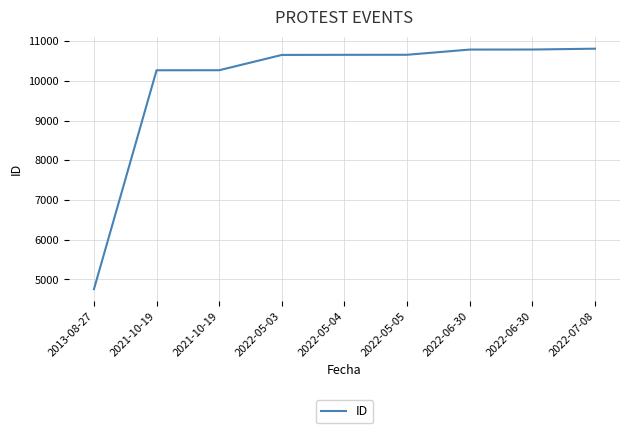

True or false: the data shows 6159 at 2022-06-30.

False